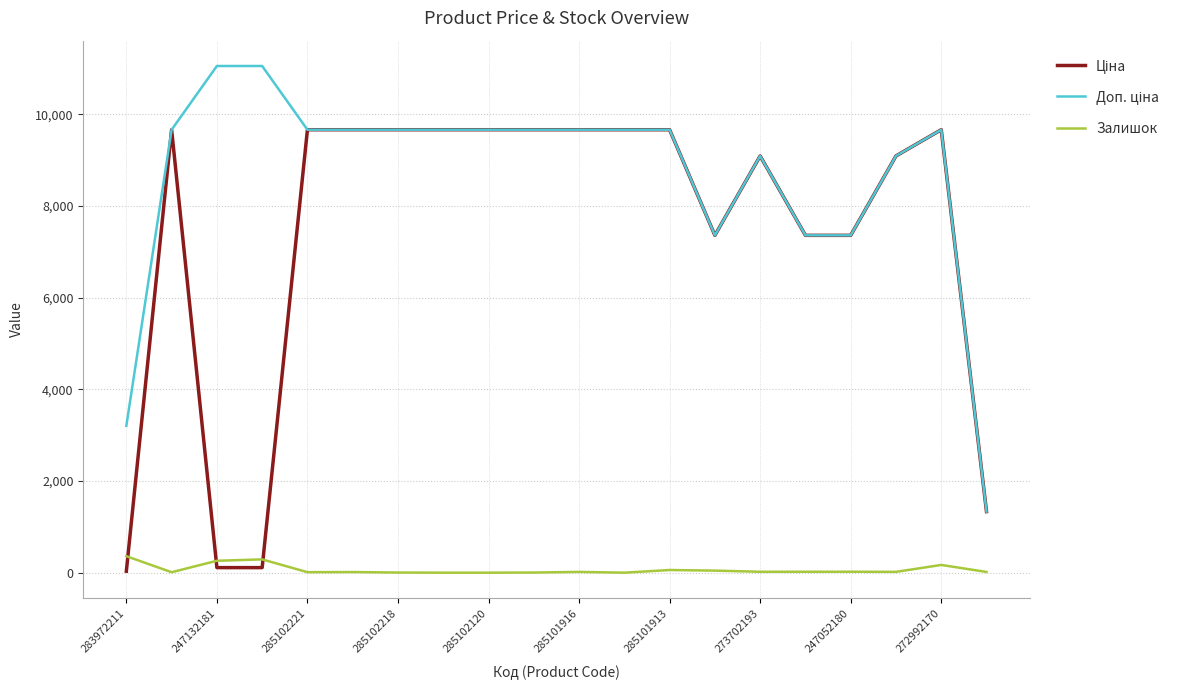

What is the maximum value shown in the chart?

11055.0